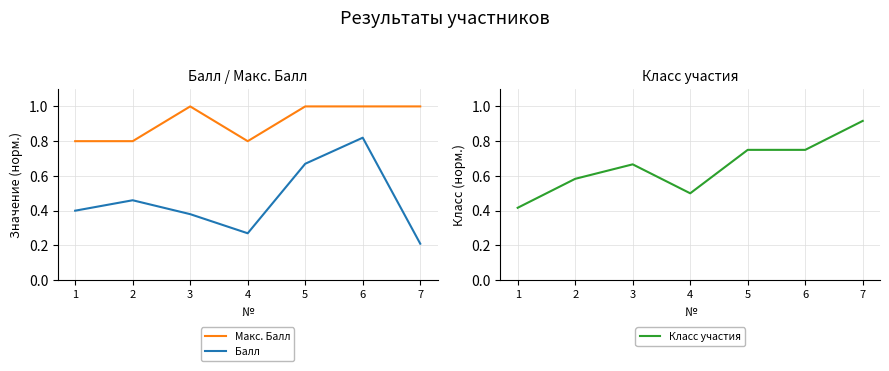

List the labels in order of Класс участия value, largest first.

7, 5, 6, 3, 2, 4, 1